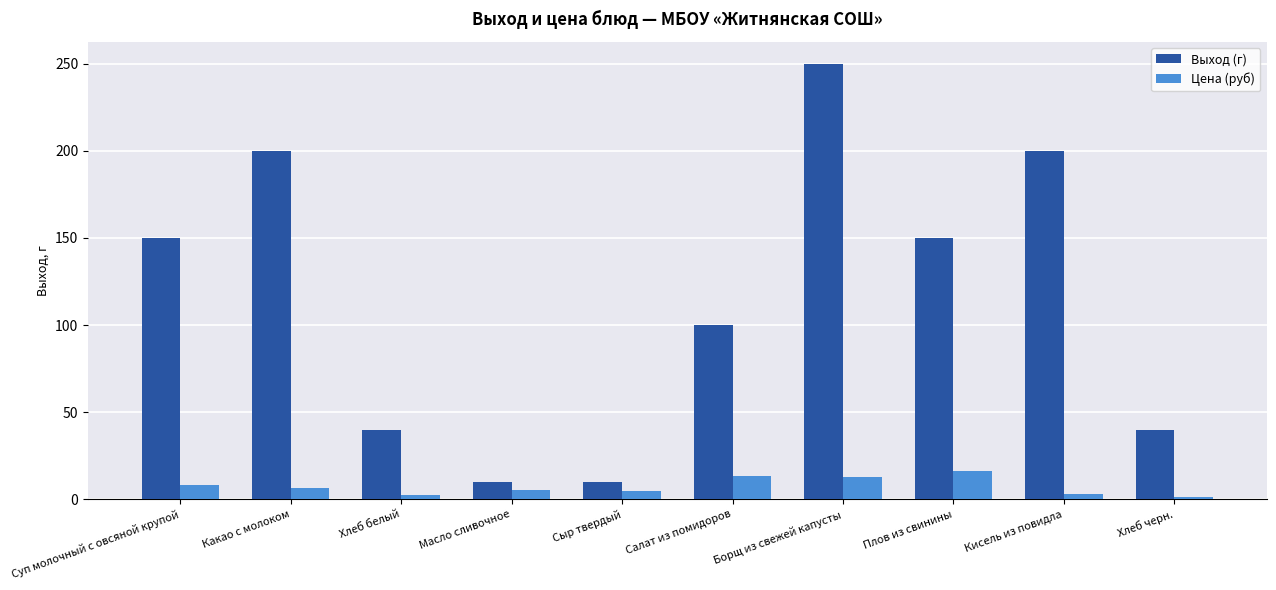

Between Какао с молоком and Хлеб черн., which series saw the biggest shift?

Выход (г)